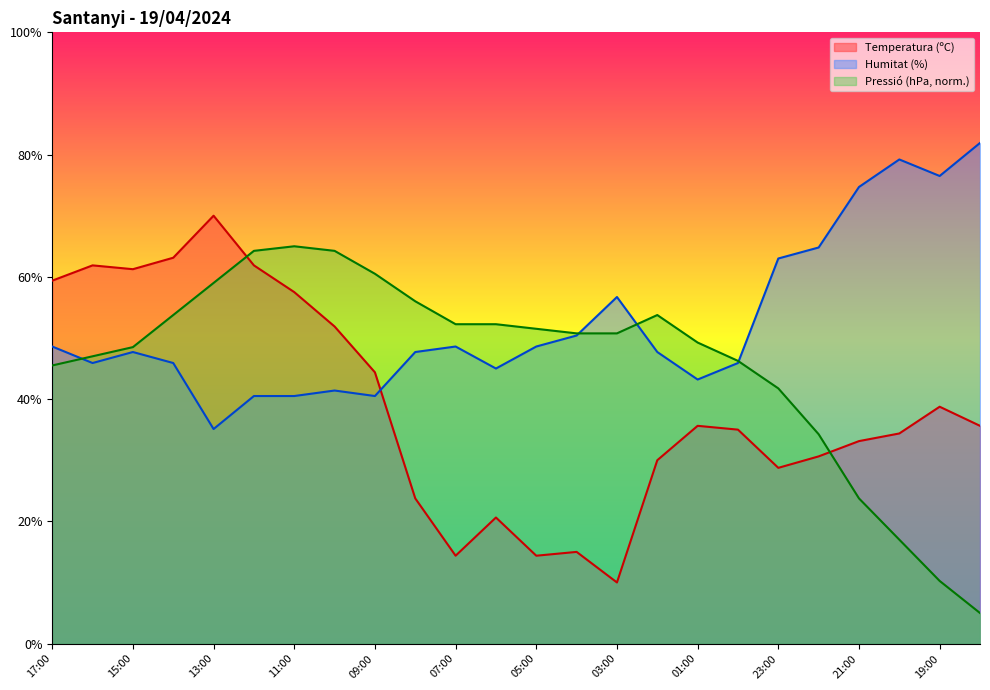

What is the value of the Pressió (hPa) point at the 5th from the left?

59.0